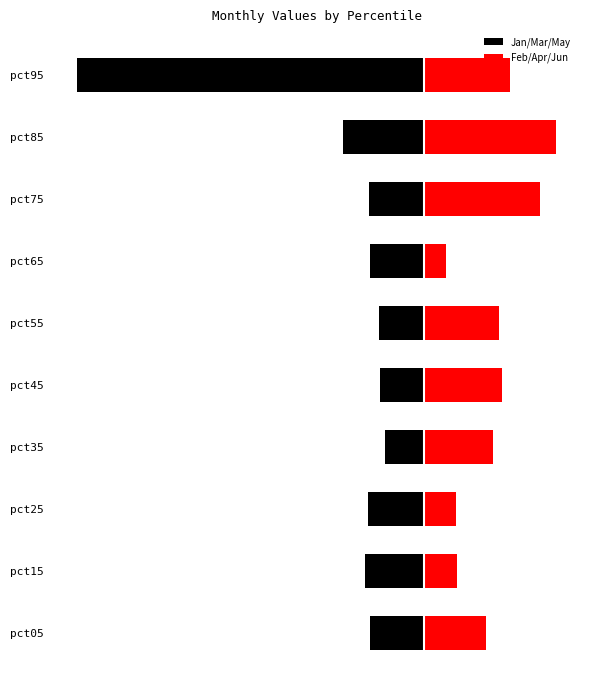

Reading left to right, extract all data points from this chart.

Jan/Mar/May: -0.1	-0.1	-0.1	-0.0	-0.1	-0.1	-0.1	-0.1	-0.1	-0.4
Feb/Apr/Jun: 0.1	0.0	0.0	0.1	0.1	0.1	0.0	0.1	0.2	0.1